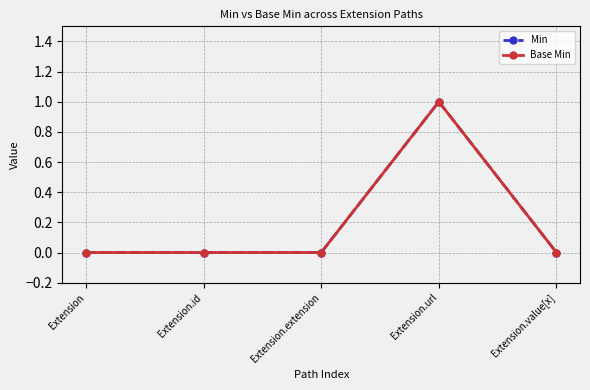

List the series in order of their peak value, highest first.

Min, Base Min